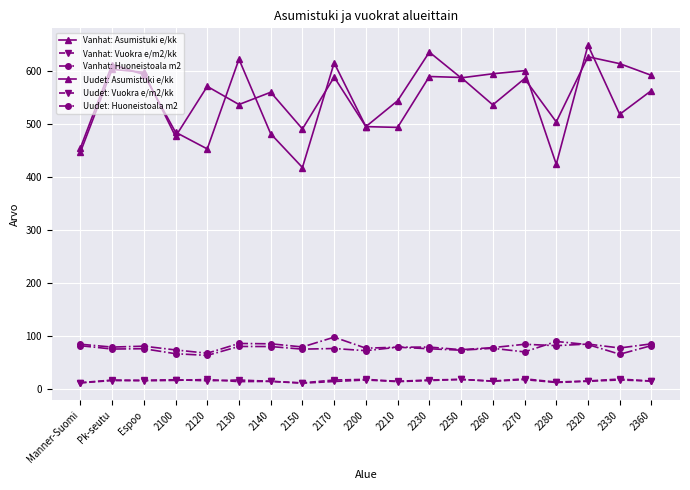

Which label corresponds to the largest value in the chart?

2320